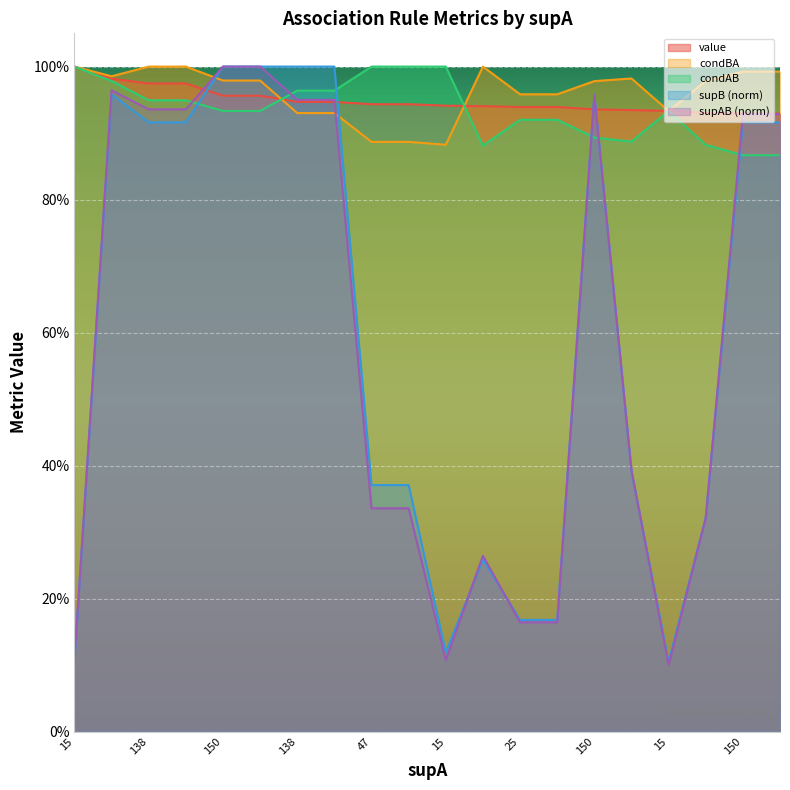

How many intersections are there between value and condAB?

2